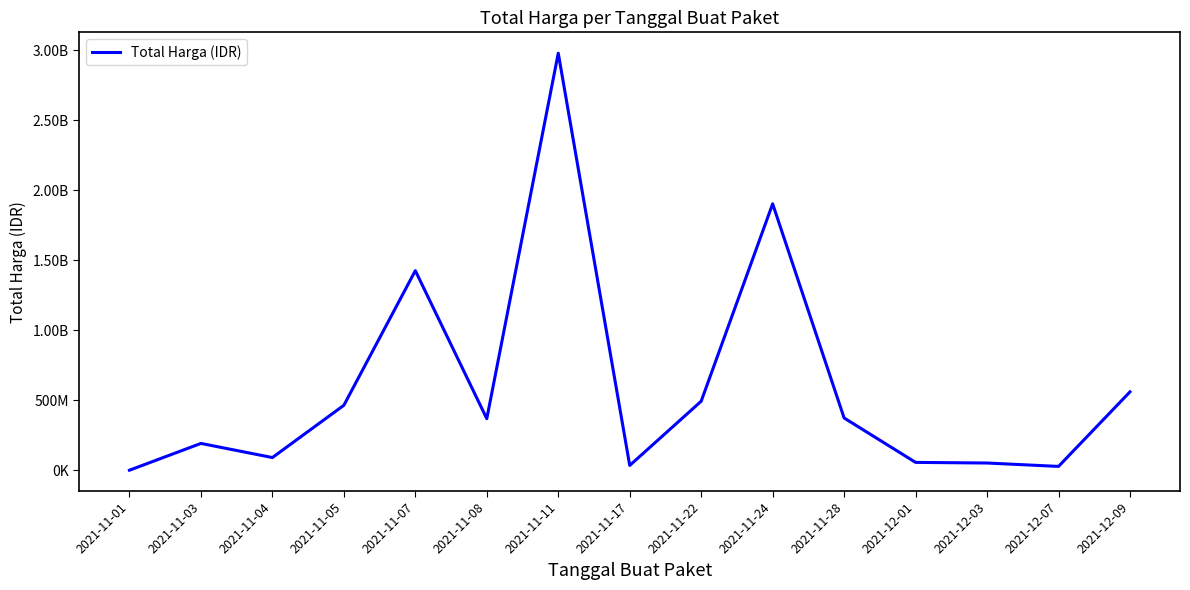

Rank the categories by value from highest to lowest.

2021-11-11, 2021-11-24, 2021-11-07, 2021-12-09, 2021-11-22, 2021-11-05, 2021-11-28, 2021-11-08, 2021-11-03, 2021-11-04, 2021-12-01, 2021-12-03, 2021-11-17, 2021-12-07, 2021-11-01